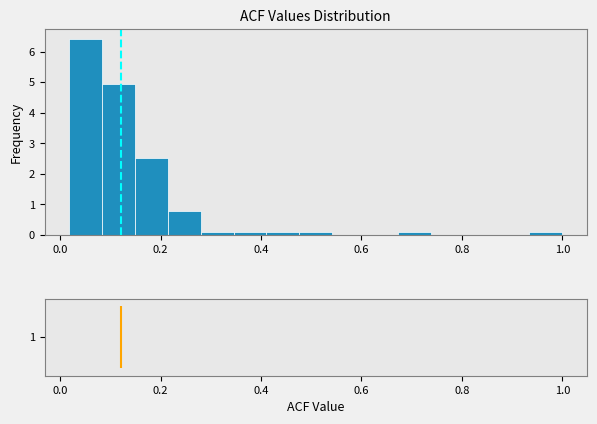

Around what value on the x-axis is the tallest bar? Give the approximate position of its centre, as read against the axis.

0.06